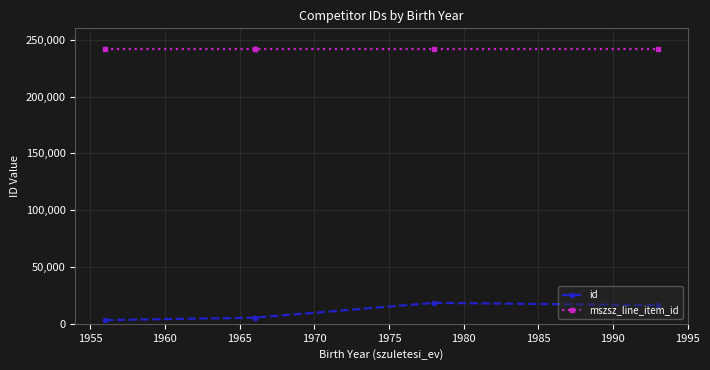

What is the maximum value shown in the chart?

241780